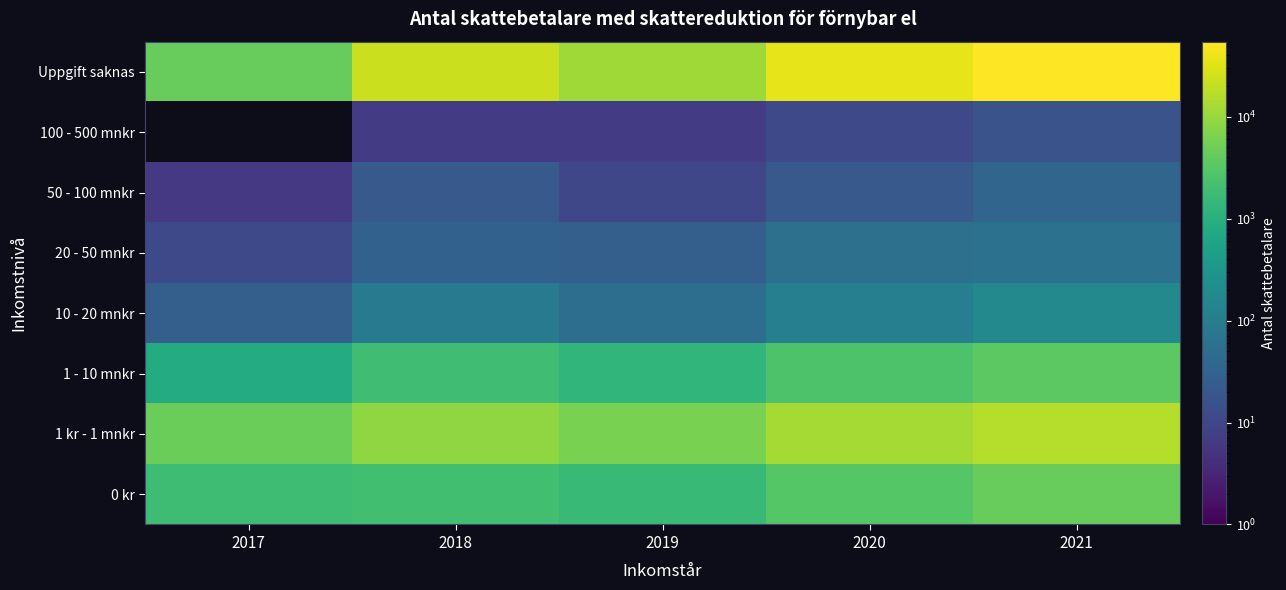

Reading left to right, transcribe all the data shown in this chart.

0 kr: 2017=1833	2018=2045	2019=1545	2020=3059	2021=4232
1 kr - 1 mnkr: 2017=4689	2018=9071	2019=6047	2020=12614	2021=15958
1 - 10 mnkr: 2017=834	2018=1950	2019=1324	2020=2637	2021=3428
10 - 20 mnkr: 2017=27	2018=88	2019=52	2020=109	2021=169
20 - 50 mnkr: 2017=11	2018=29	2019=27	2020=56	2021=61
50 - 100 mnkr: 2017=6	2018=21	2019=10	2020=21	2021=35
100 - 500 mnkr: 2017=0	2018=7	2019=7	2020=11	2021=16
Uppgift saknas: 2017=4332	2018=22930	2019=11372	2020=36950	2021=54533